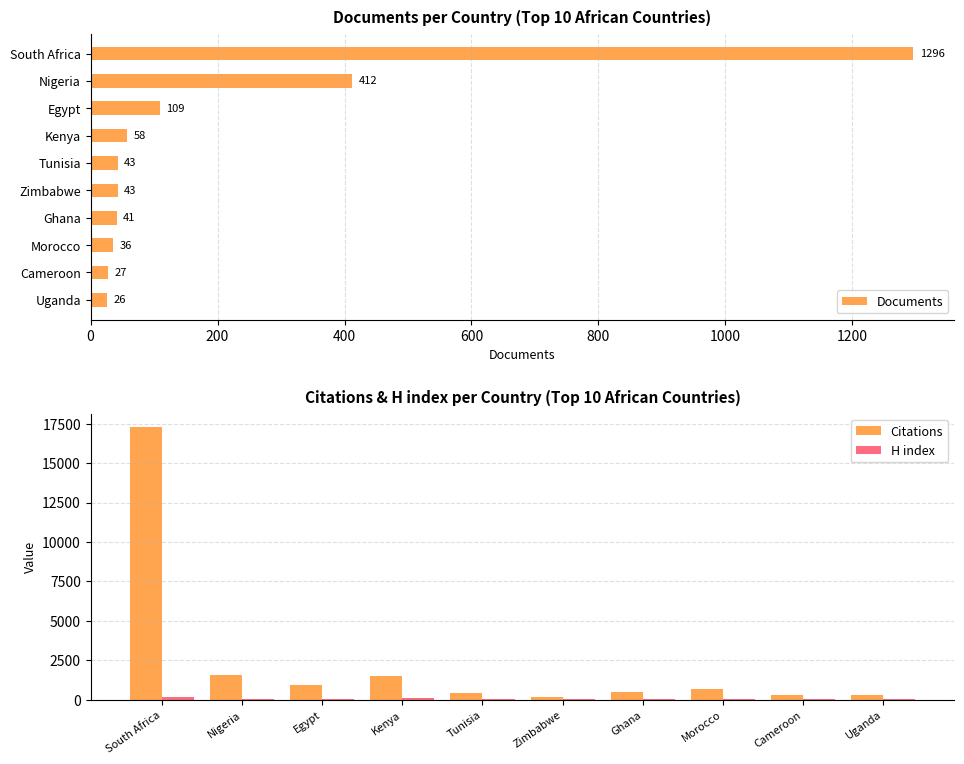

Does the chart contain any negative values?

No